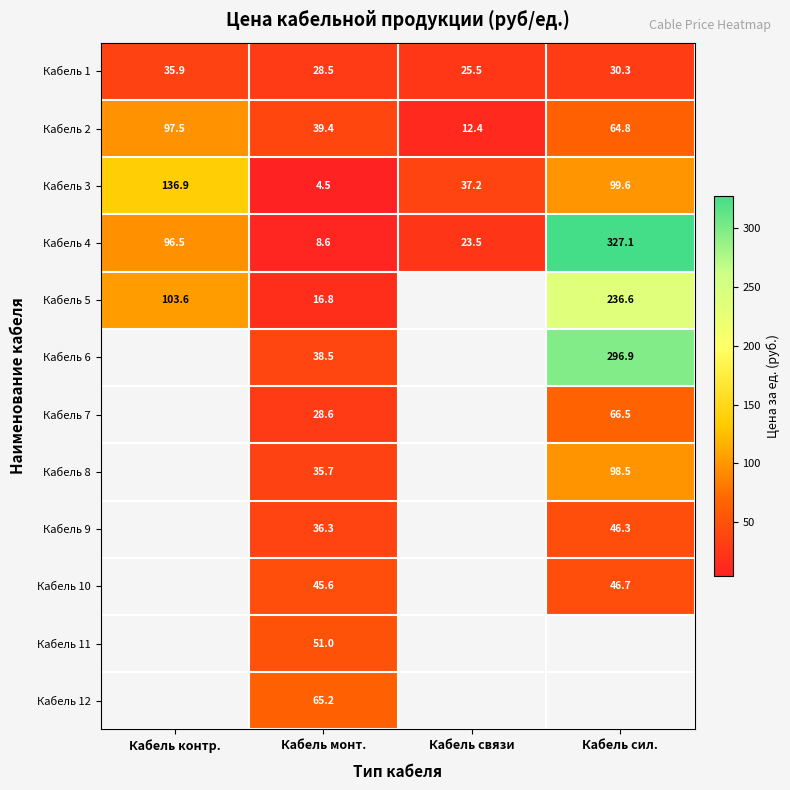

True or false: Кабель 3 has a value of 144.6 at Кабель сил..

False